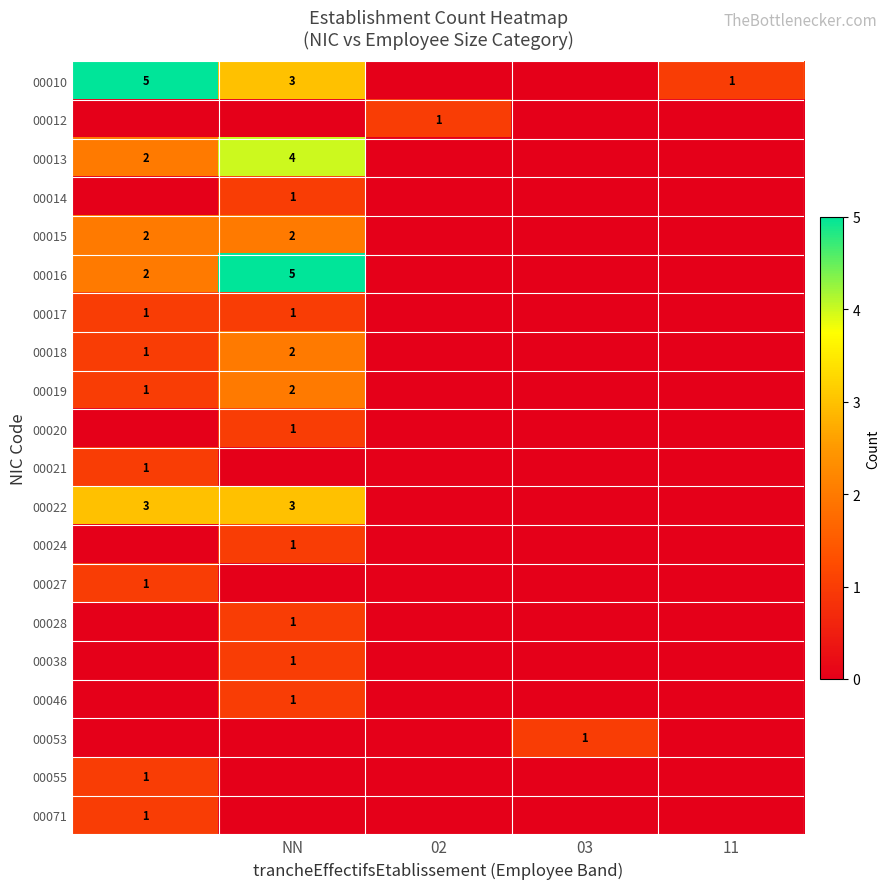

True or false: 00012 has a value of 1 at 02.

True